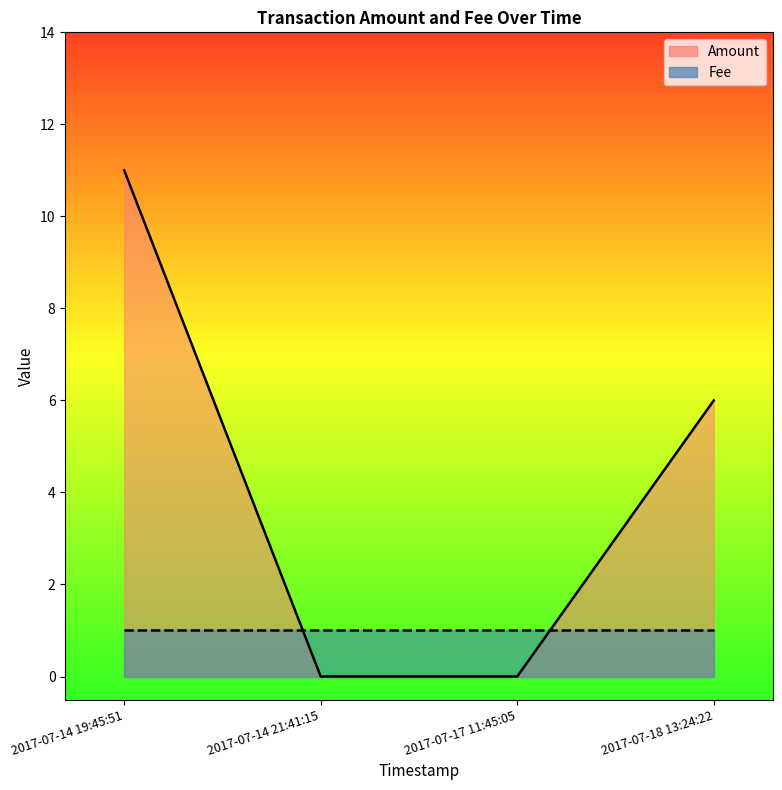

Between 2017-07-17 11:45:05 and 2017-07-14 21:41:15, which series saw the biggest shift?

Amount